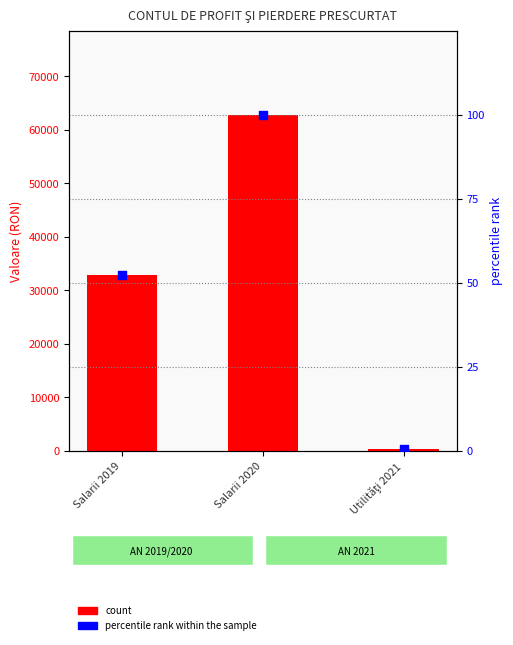

At which category is the sum across all series the highest?

Salarii 2020